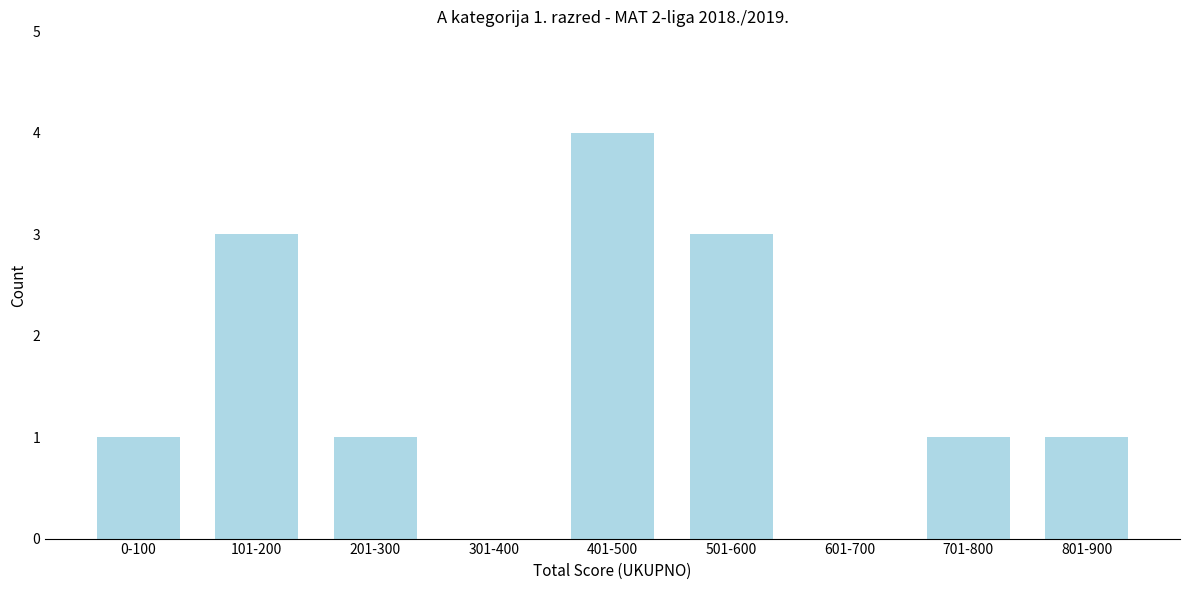

Reading right to left, extract all data points from this chart.

801-900=1	701-800=1	601-700=0	501-600=3	401-500=4	301-400=0	201-300=1	101-200=3	0-100=1